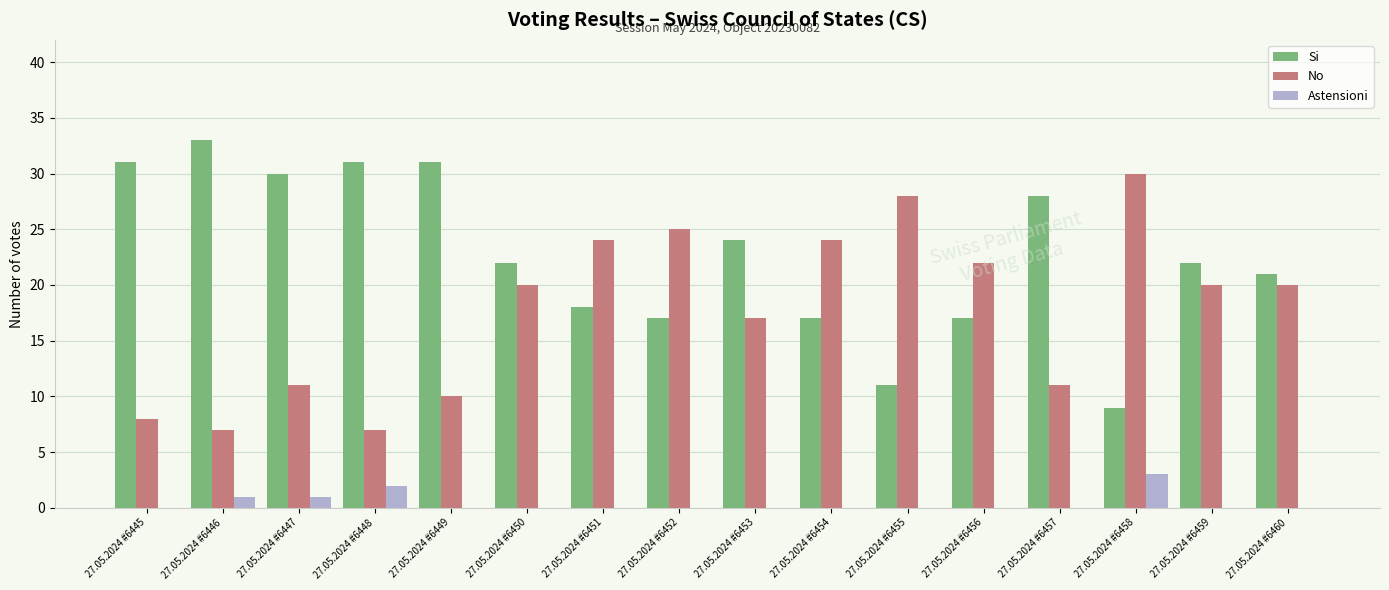

Which series has the largest total across all categories?

Si